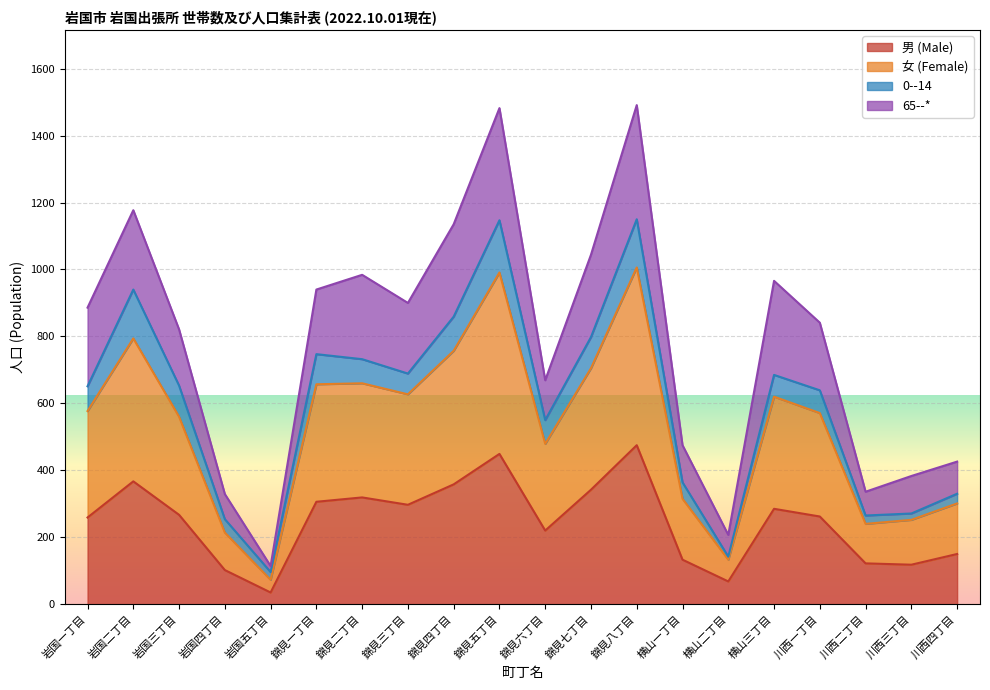

What is the label of the 2nd point from the right?

川西三丁目